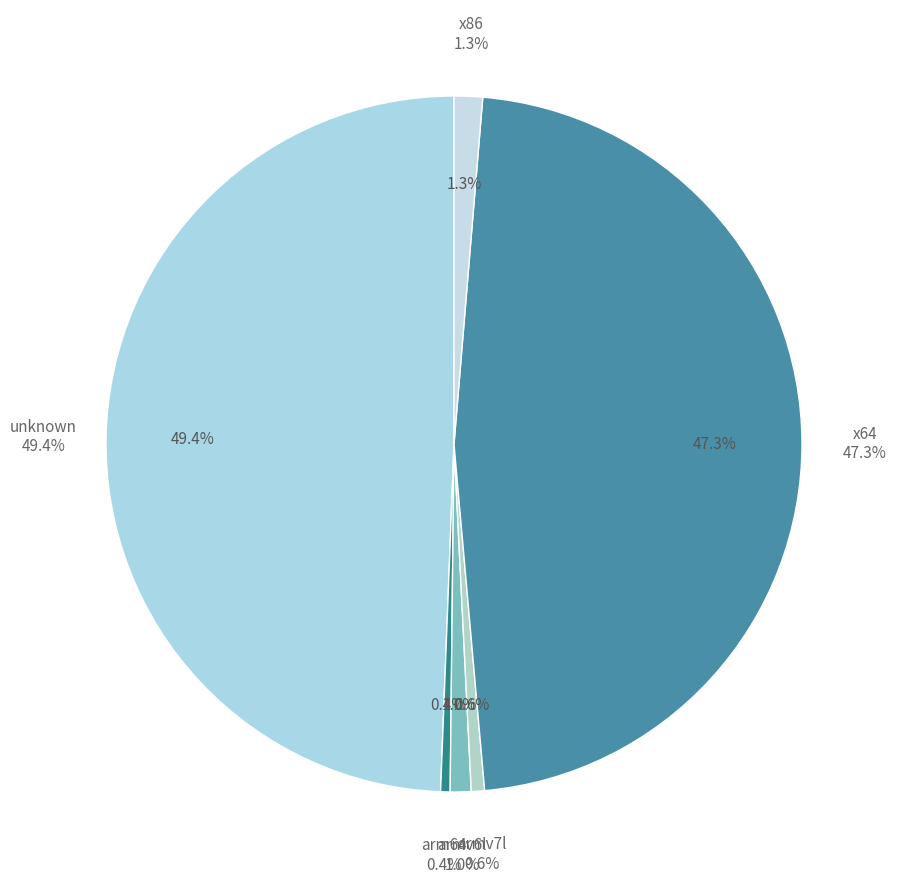

Which slice is the largest?

unknown